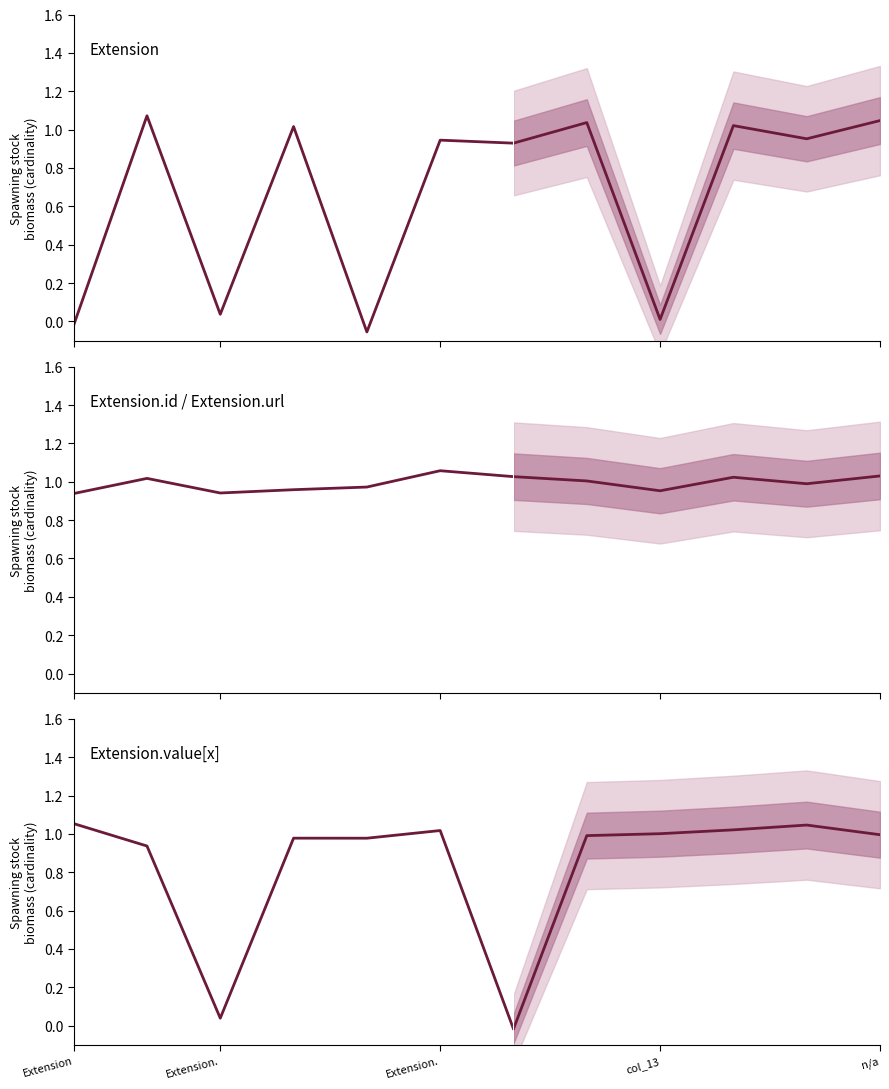

Which series changed the most between Extension. and 6?

Extension.value[x]